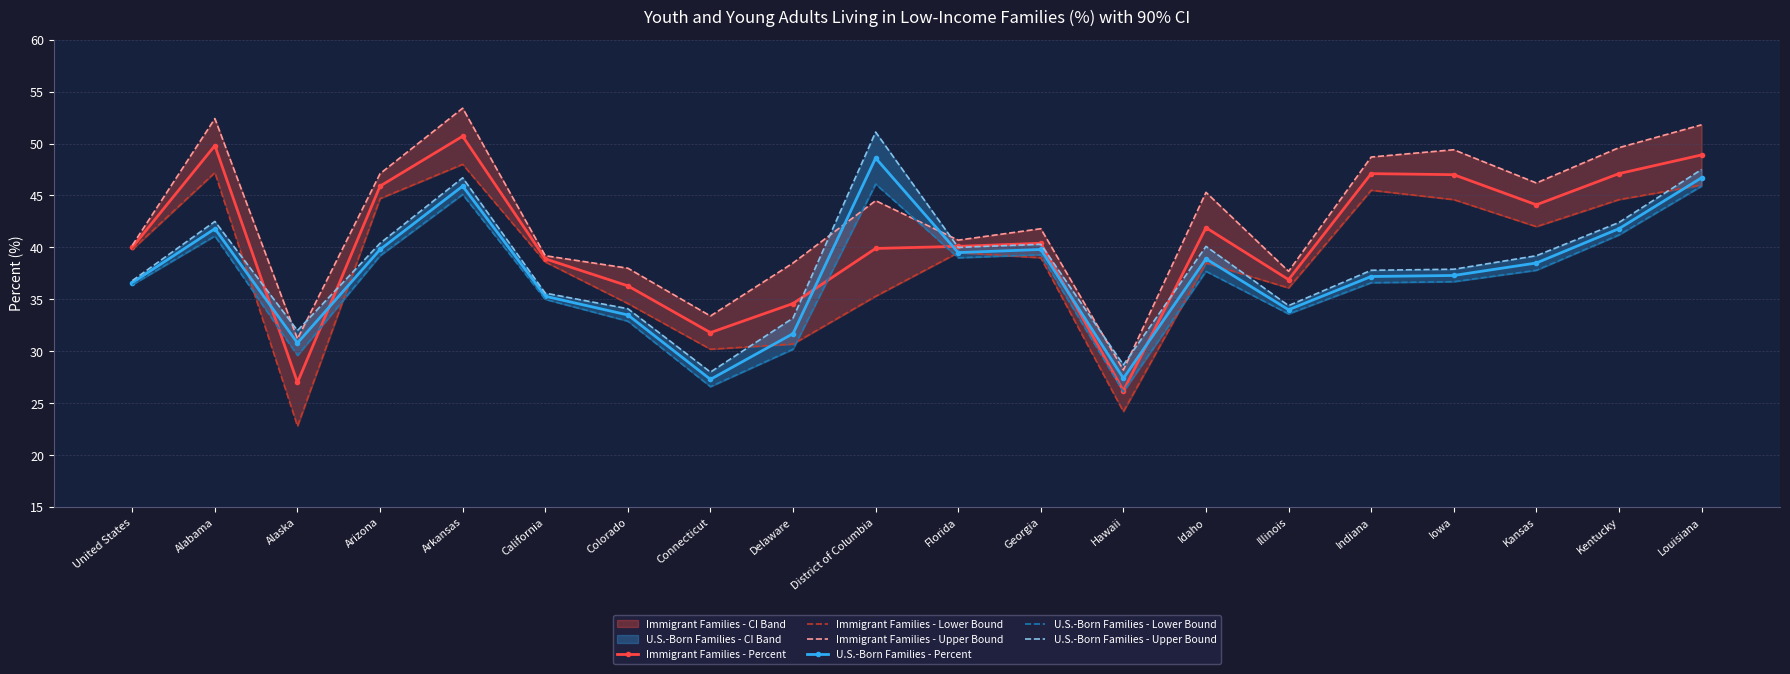

The U.S.-Born Families - Lower Bound series shows 29.6 at Alaska. True or false?

True